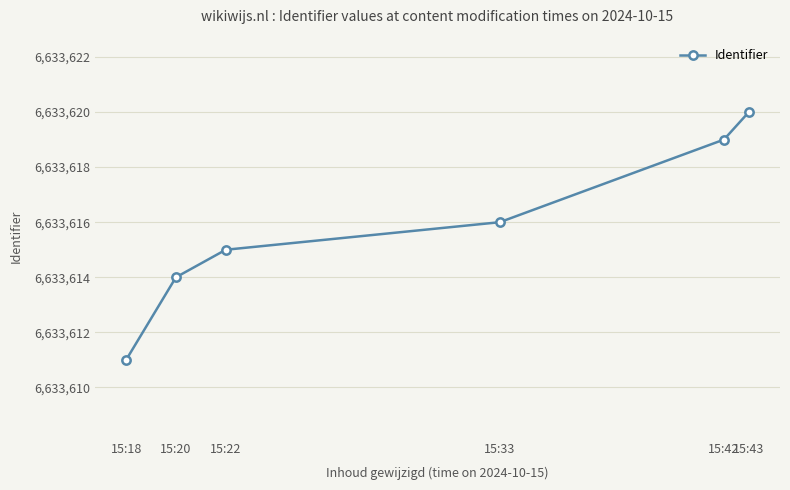

The value at 15:33 is 6633616. True or false?

True